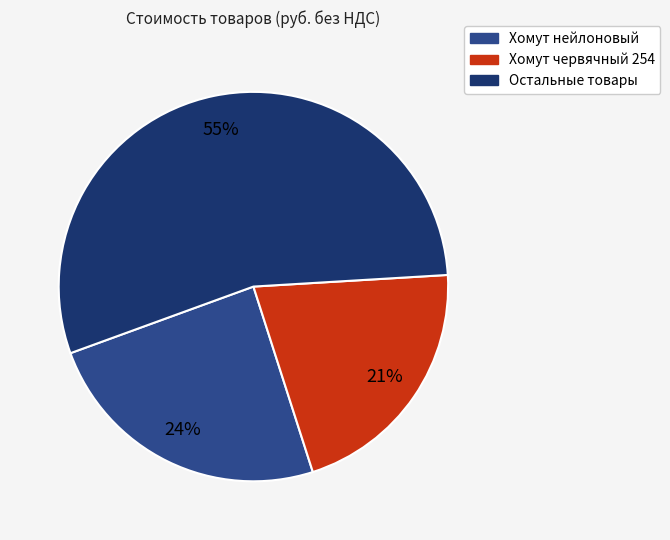

To the nearest percent, what is the average slice percentage?

33%